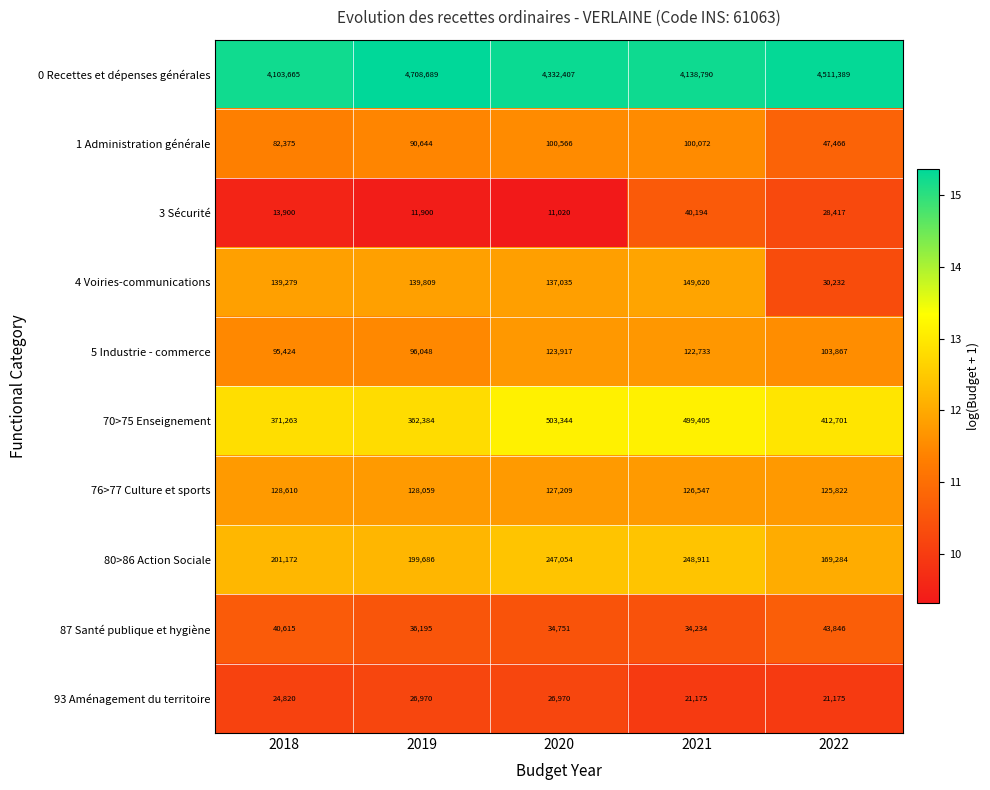

Is the value of 76>77 Culture et sports at 2022 greater than the value of 87 Santé publique et hygiène at 2021?

Yes